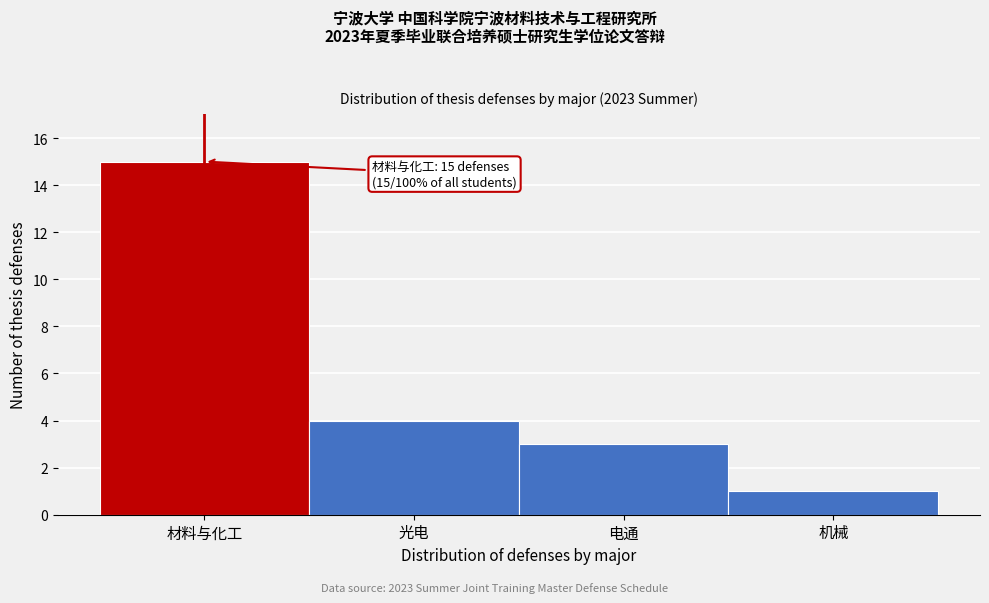

Reading left to right, list all the values displayed in this chart.

15	4	3	1